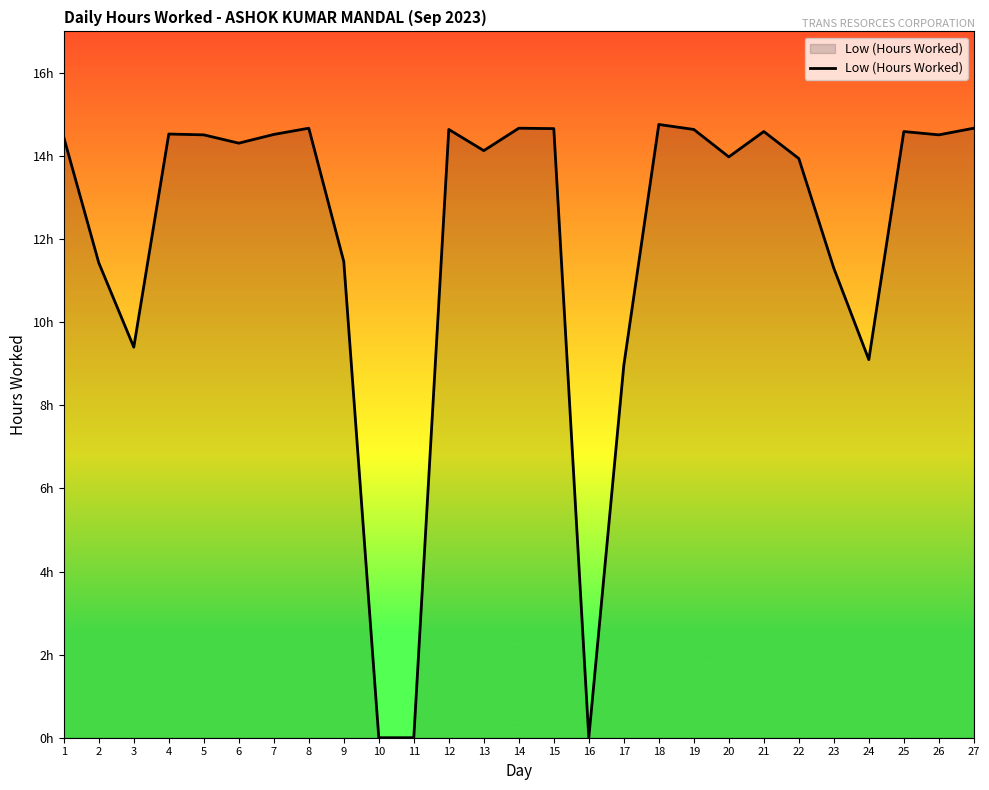

Rank the categories by value from lowest to highest.

10, 11, 16, 17, 24, 3, 23, 2, 9, 22, 20, 13, 6, 1, 5, 26, 7, 4, 21, 25, 12, 19, 15, 8, 14, 27, 18